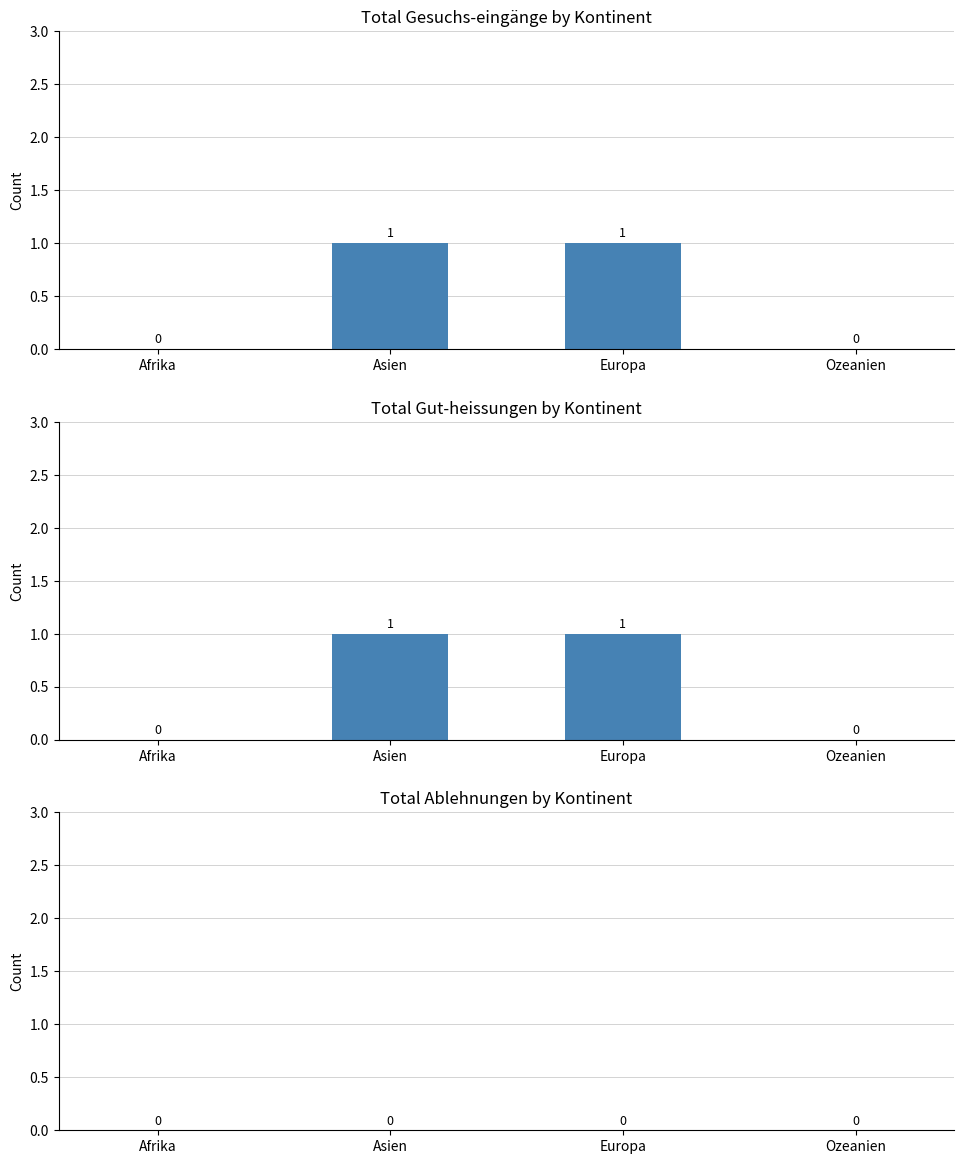

What is the sum of all Total Gesuchs-eingänge by Kontinent values?

2